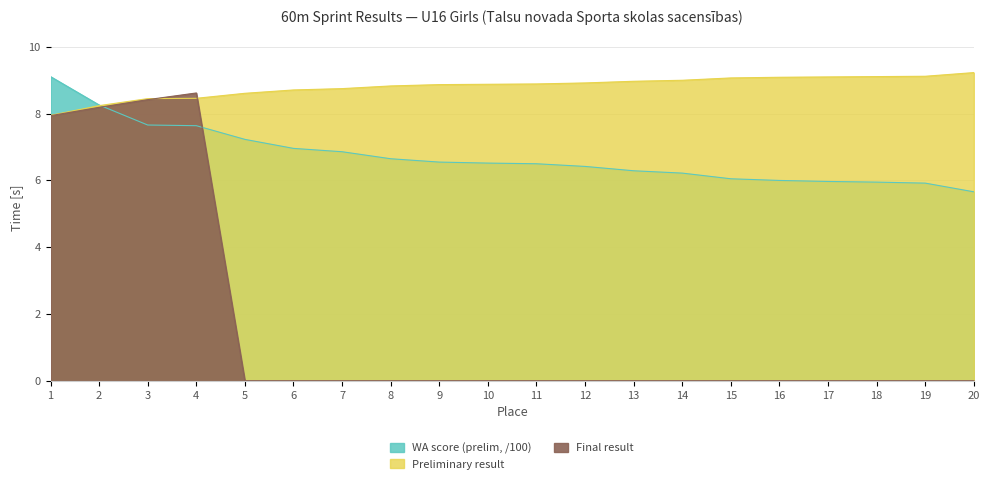

What is the value of the WA score (prelim) point at the 3rd from the left?

7.7